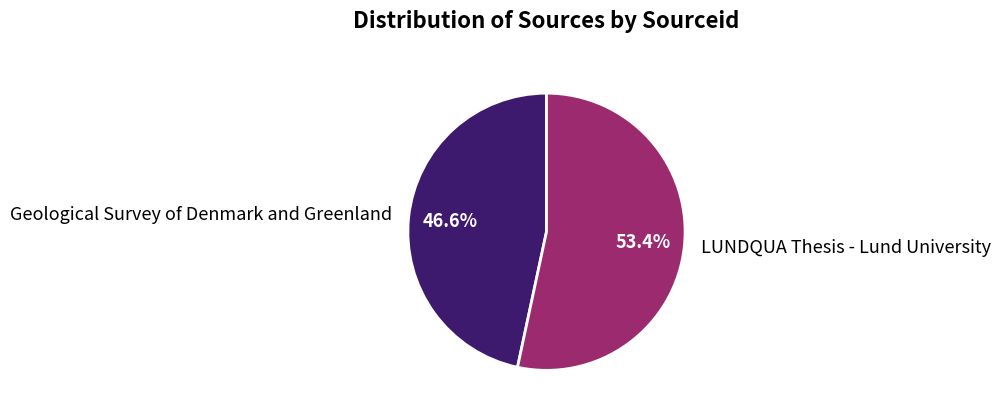

To the nearest percent, what portion does Geological Survey of Denmark and Greenland represent?

47%